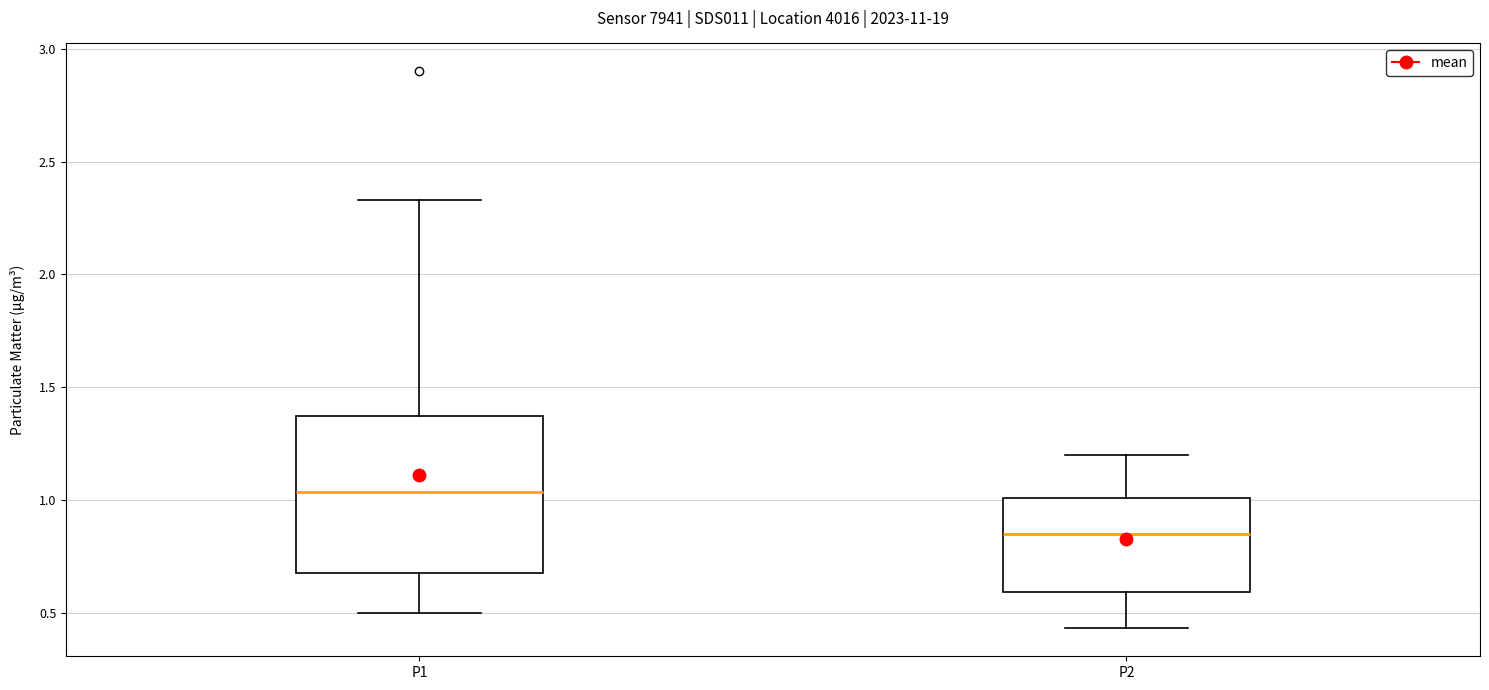

Reading left to right, transcribe this box plot: for each box, give where its median line is, the range the box spans, and where its two whiskers end, as read against the y-axis. The values are not printed on the chart, so give them approximately, as read against the axis.

P1: median 1.05, box 0.70 to 1.35, whiskers 0.50 to 2.35
P2: median 0.85, box 0.60 to 1.00, whiskers 0.45 to 1.20